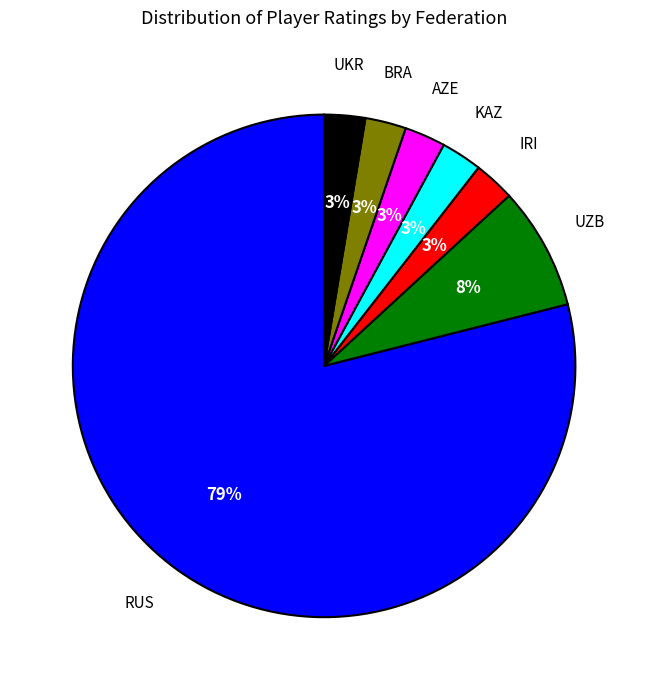

Does any single category account for the majority?

Yes